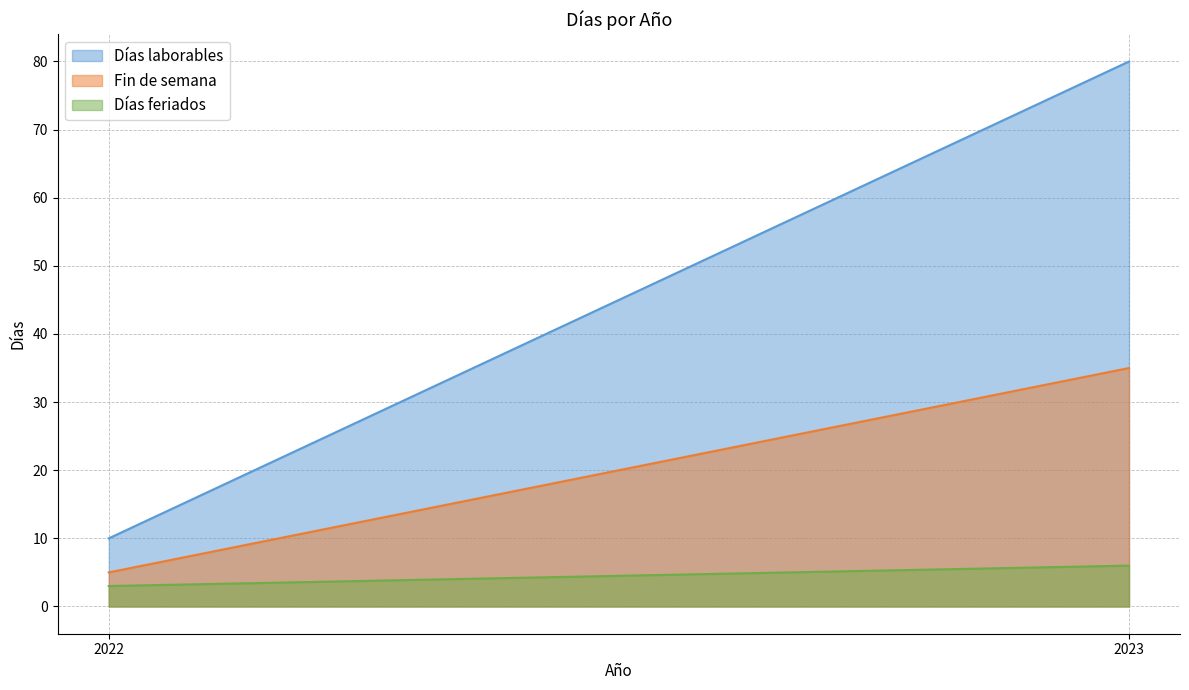

What is the spread (max minus min) of values at 2022?

7